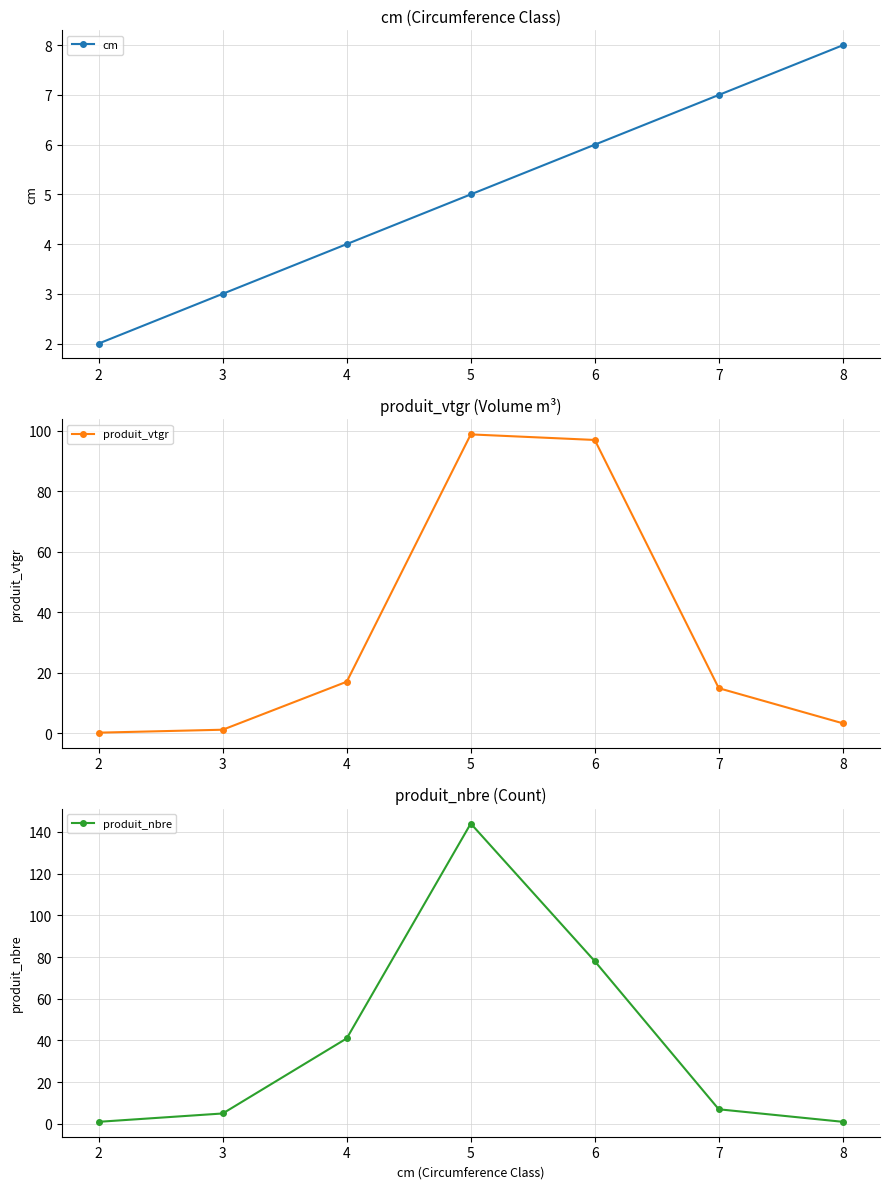

At which label is cm closest to 5?

5